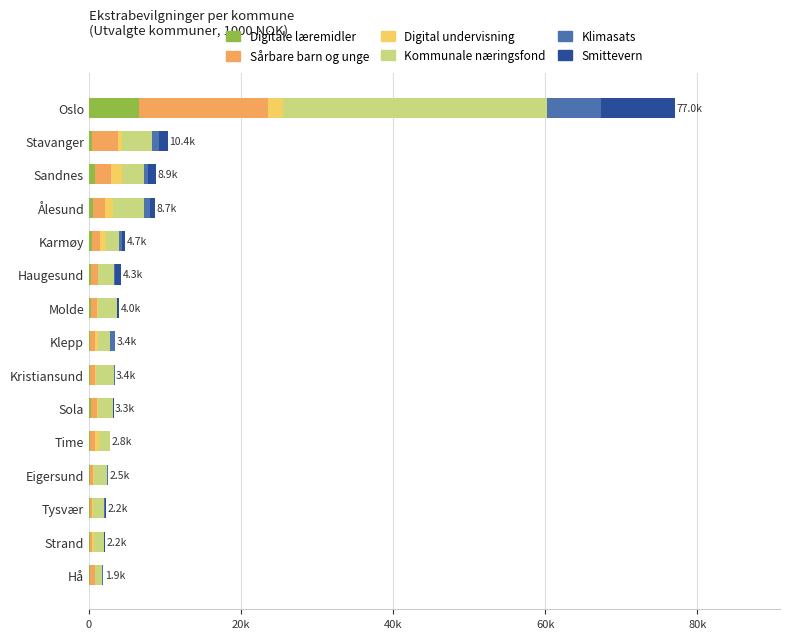

What are all the series names shown in the legend?

Digitale læremidler, Sårbare barn og unge, Digital undervisning, Kommunale næringsfond, Klimasats, Smittevern